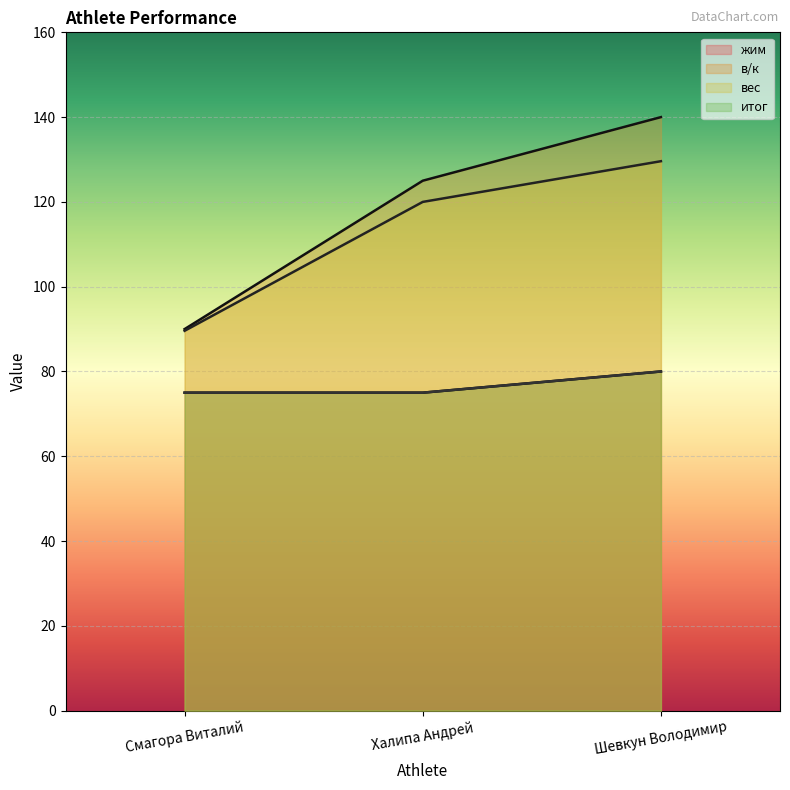

List the series in order of their peak value, lowest first.

жим, итог, вес, в/к